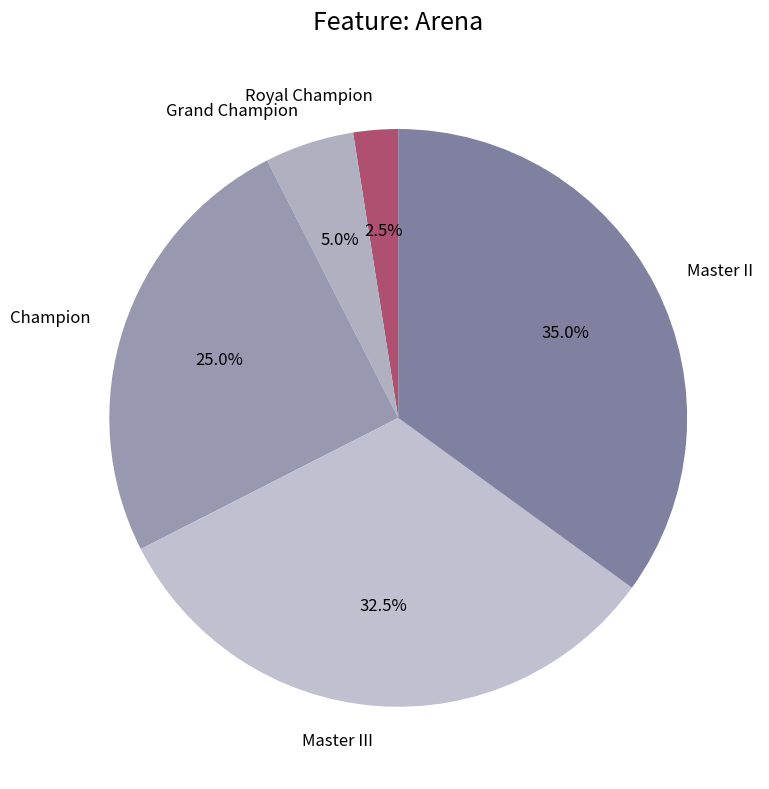

What is the ratio of the value at Champion to the value at Royal Champion?

10.0